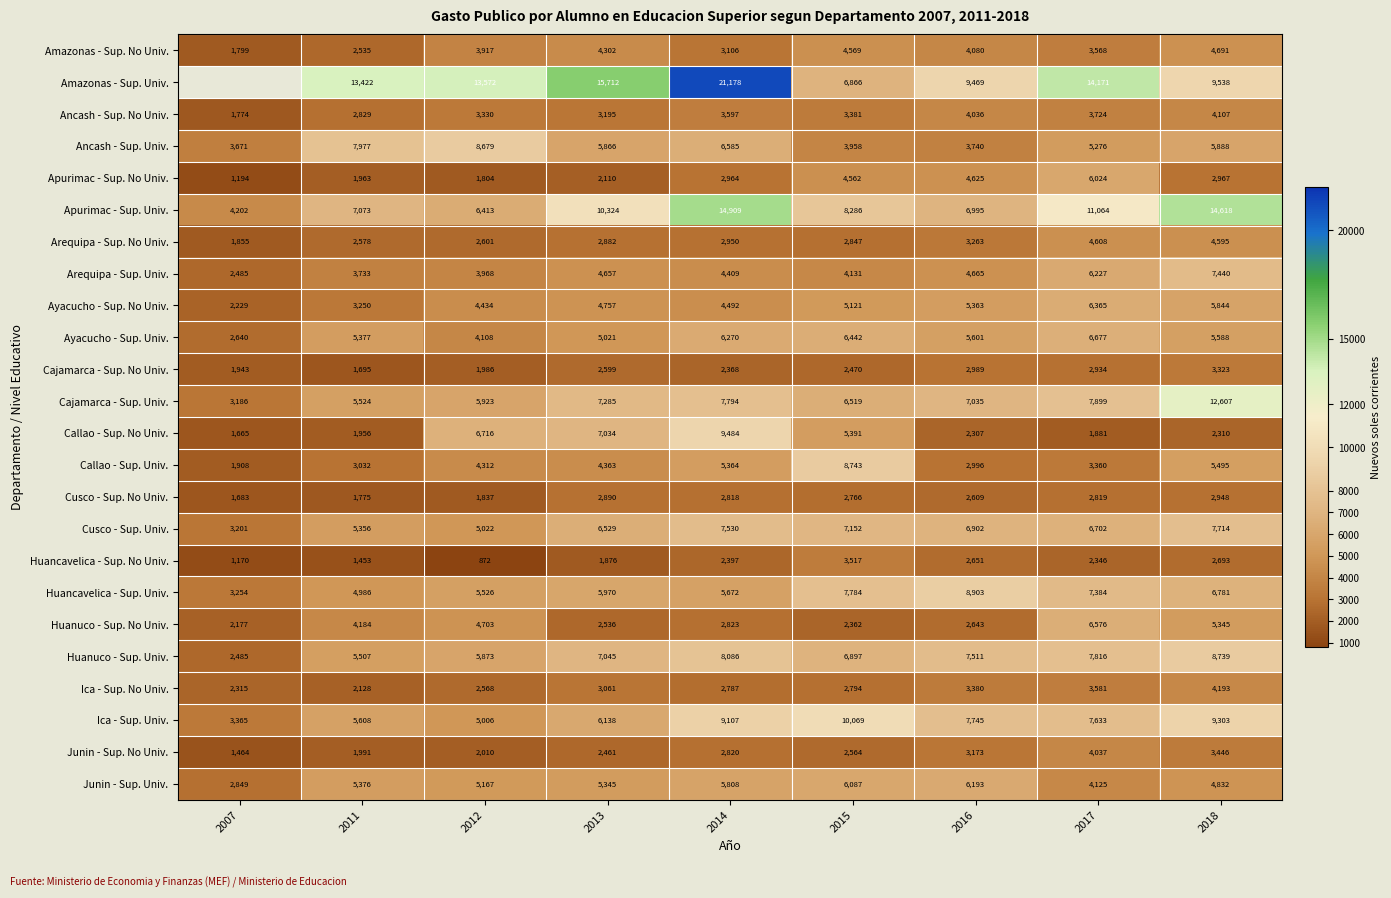

What is the sum of all Huanuco - Sup. Univ. values?

59959